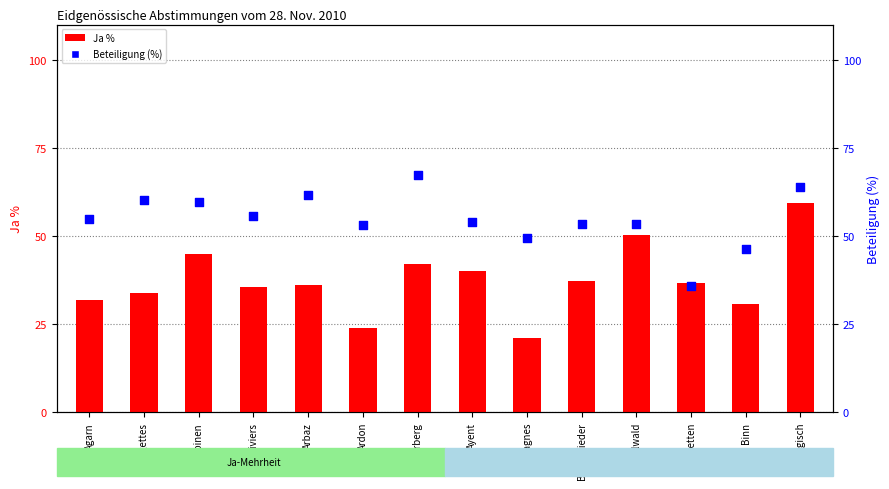

At which category is the sum across all series the highest?

Birgisch